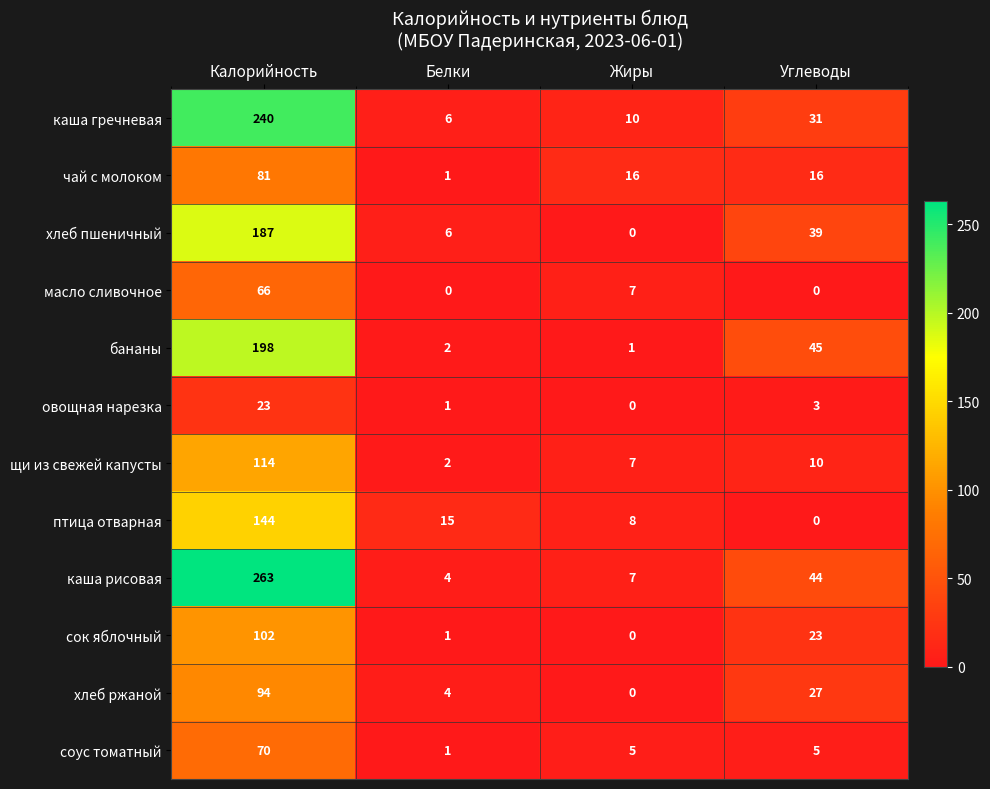

At which label does каша гречневая reach its minimum?

Белки